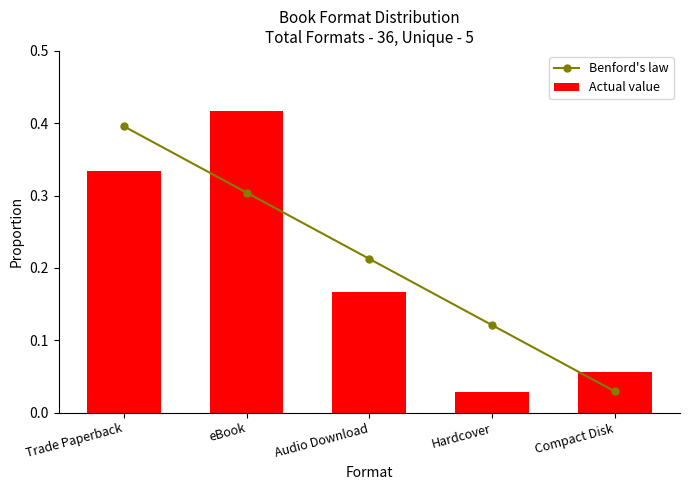

Is the value of Benford's law at Compact Disk greater than the value of Actual value at Compact Disk?

No